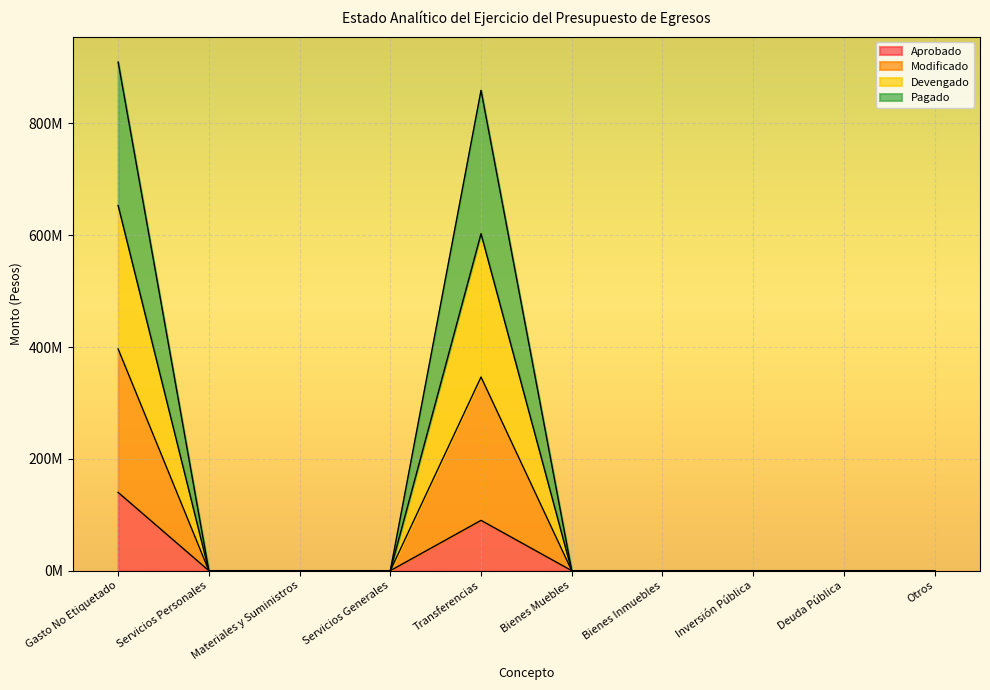

At which category does Aprobado reach its first local peak?

Transferencias